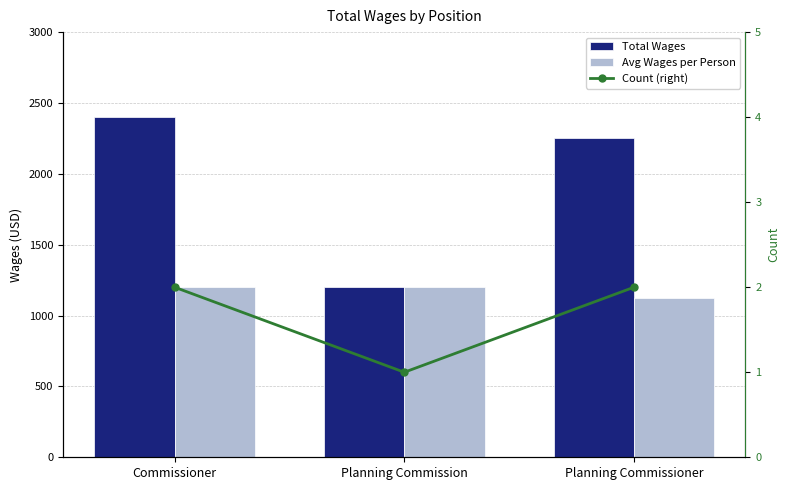

True or false: Count (right) has a value of 3 at Commissioner.

False